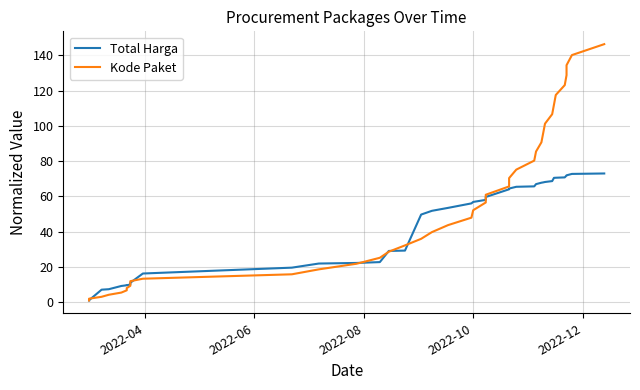

Is the value of Kode Paket at 16 greater than the value of Total Harga at 14?

Yes